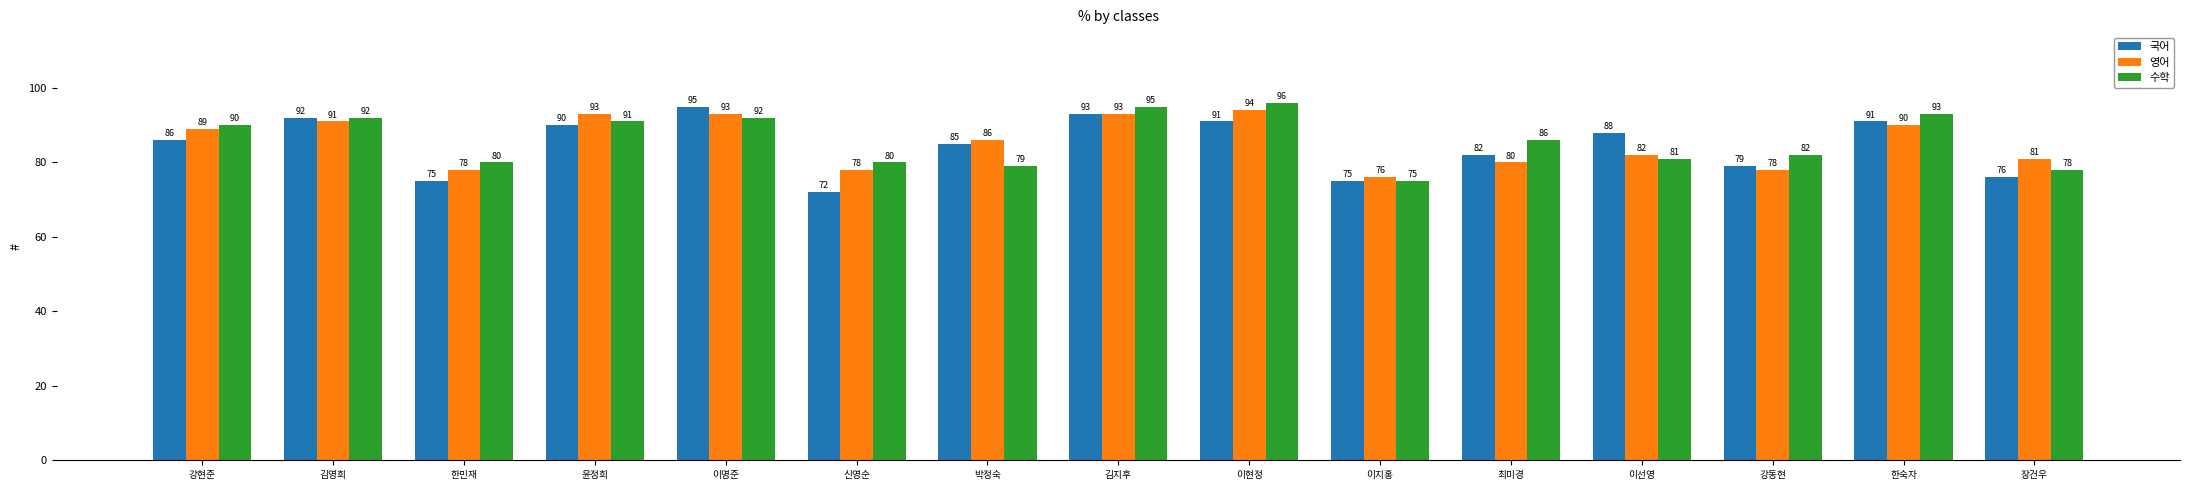

Is the value of 국어 at 한민재 greater than the value of 수학 at 이선영?

No